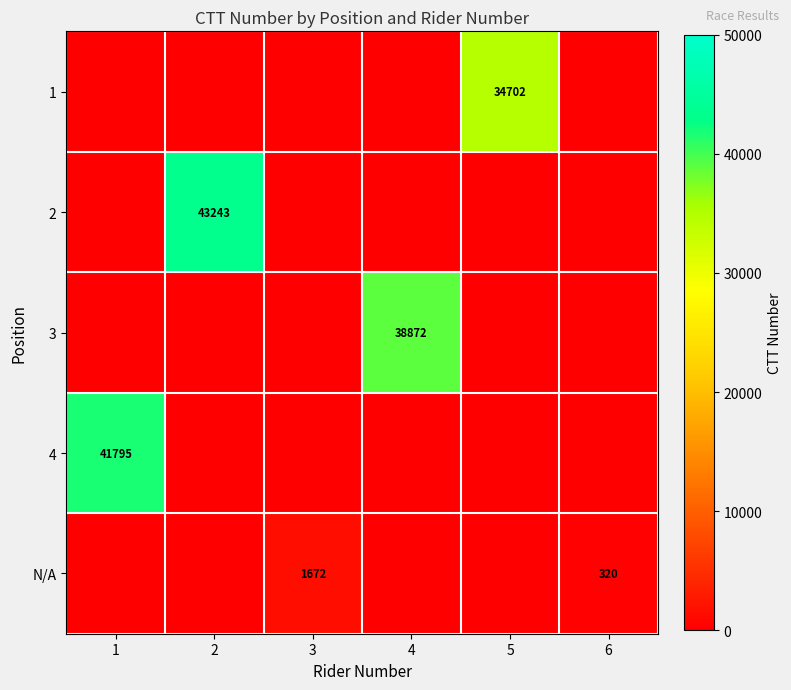

Is it true that 3 equals 9556 at 4?

False